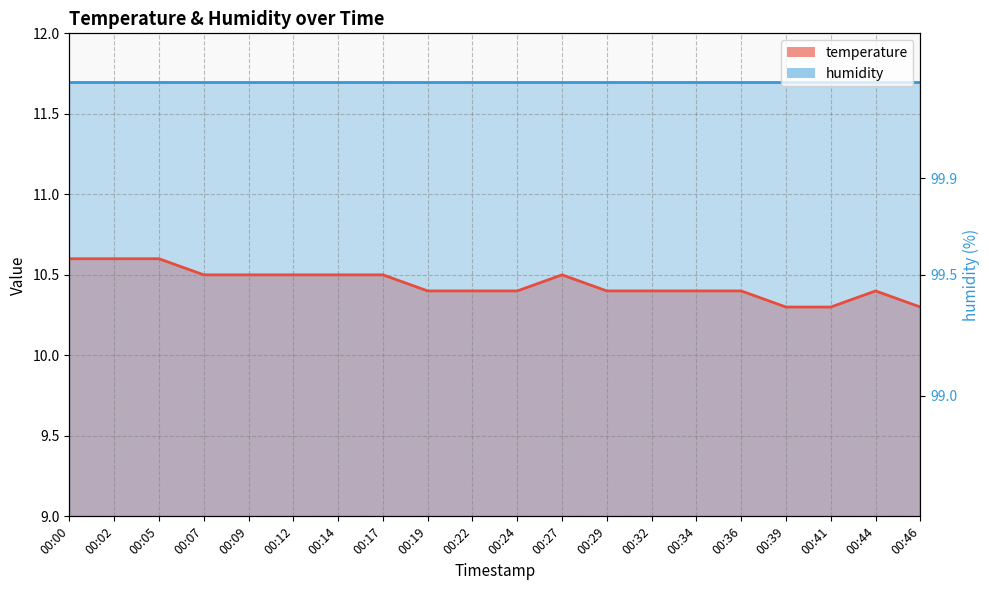

The chart shows a value of 5.2 at 00:05. True or false?

False